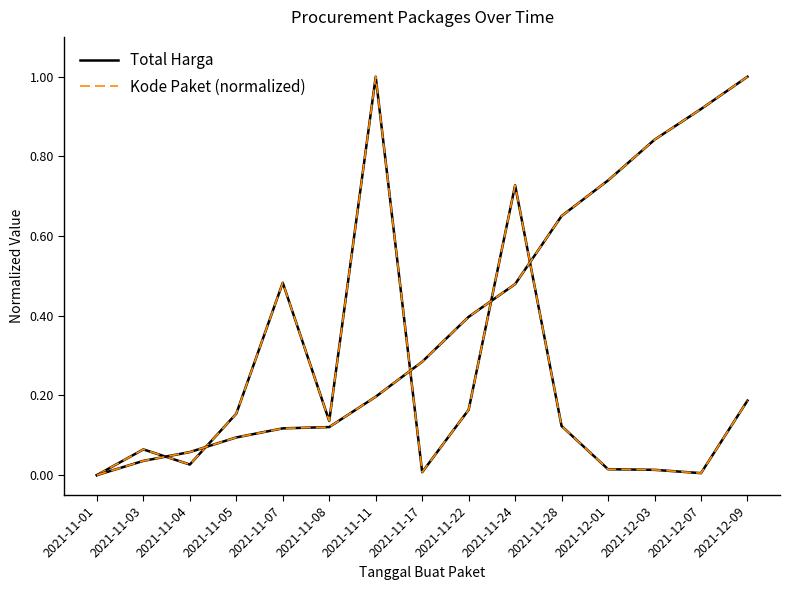

True or false: Kode Paket (normalized) and Total Harga cross at least once.

False